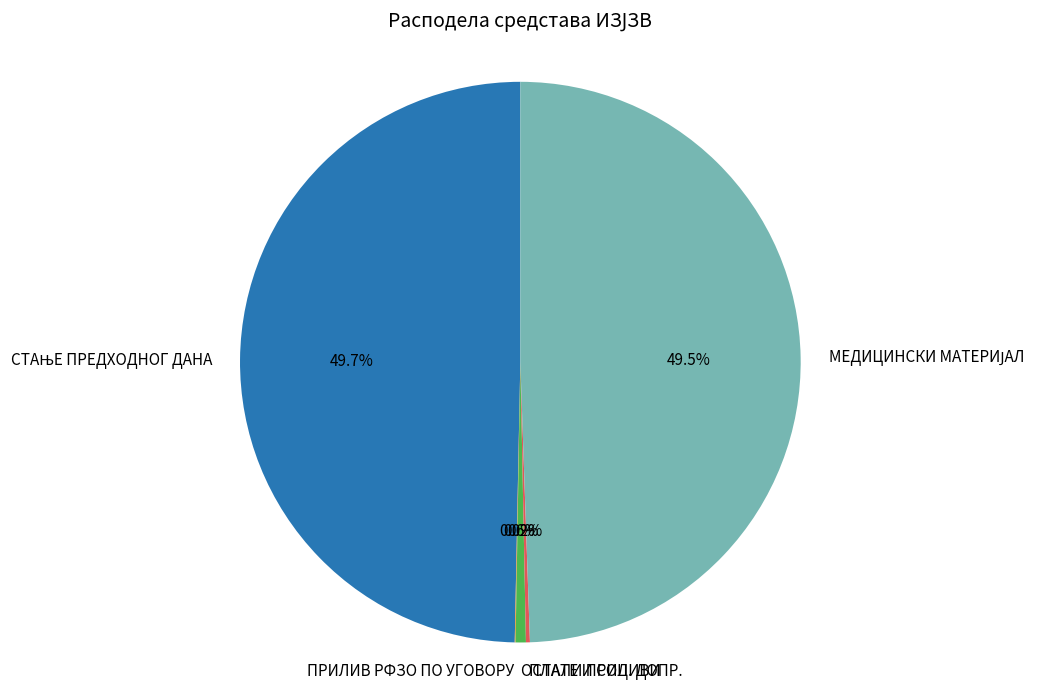

Which category has the biggest portion of the pie?

СТАЊЕ ПРЕДХОДНОГ ДАНА